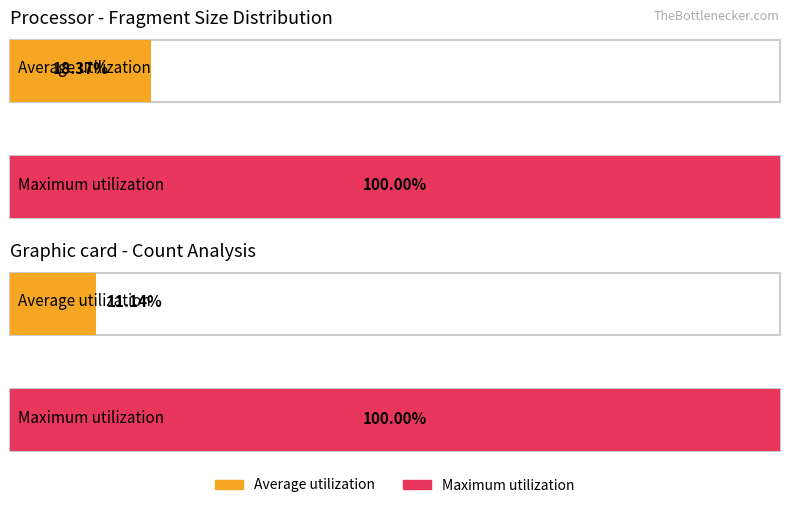

List the series in order of their overall mean, highest first.

Maximum utilization, Average utilization